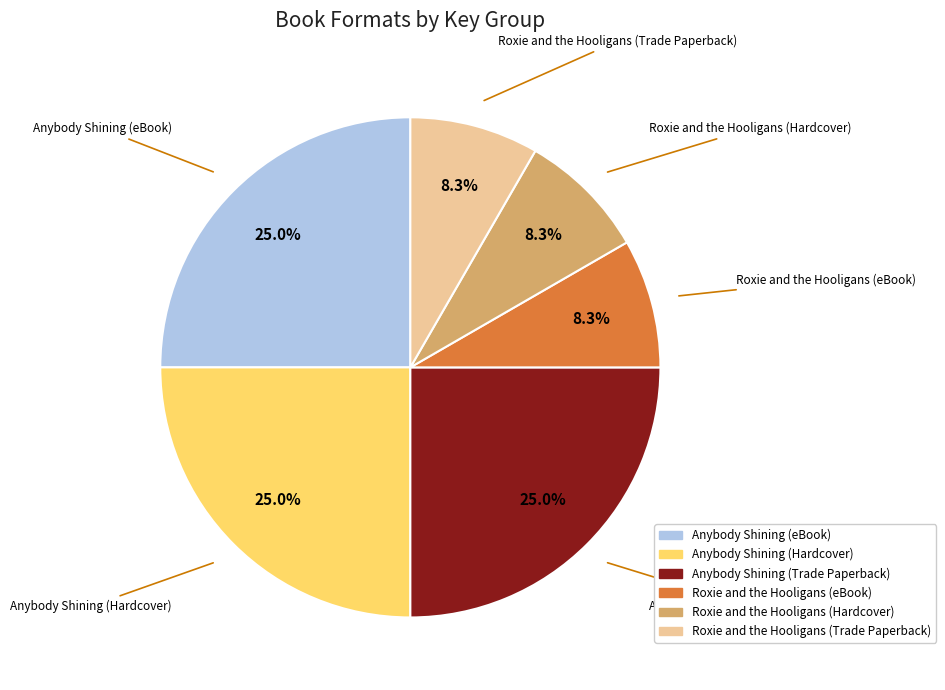

Count the number of slices in the pie.

6